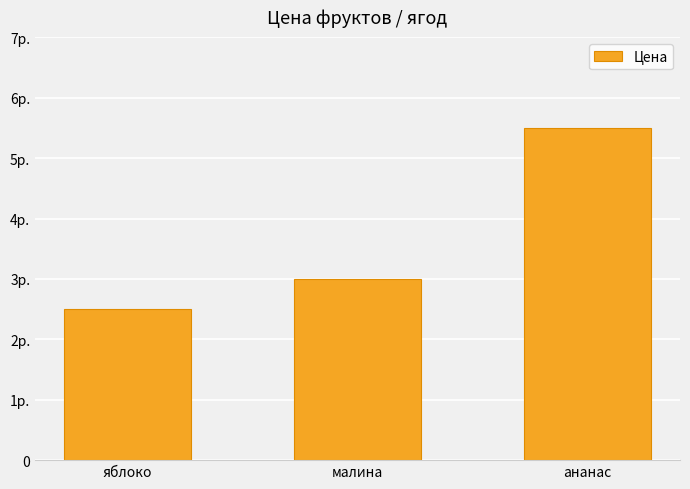

What is the greatest value displayed?

5.5